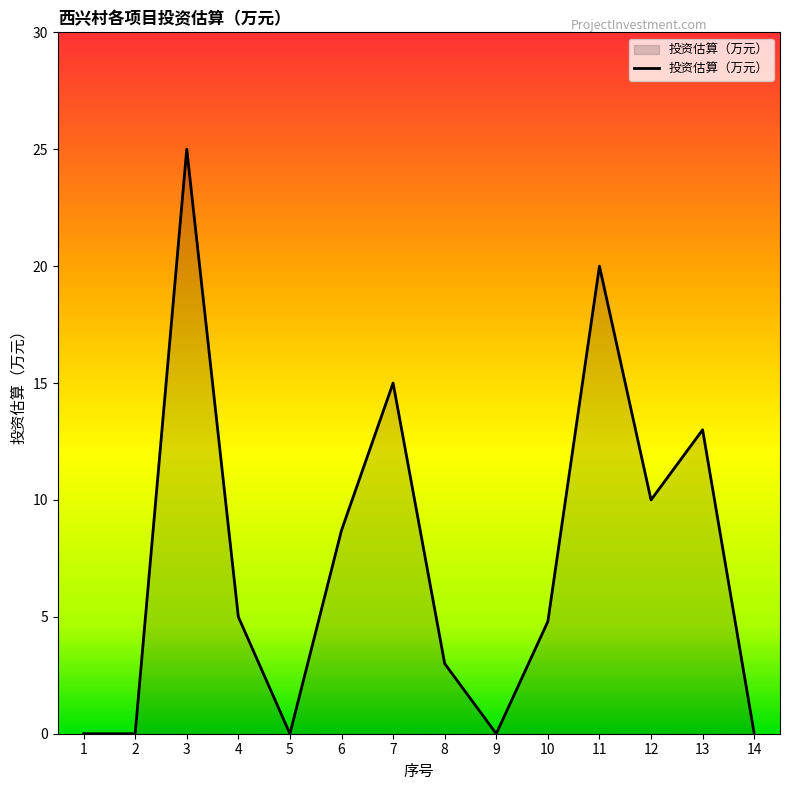

What is the sum of all values?

104.5